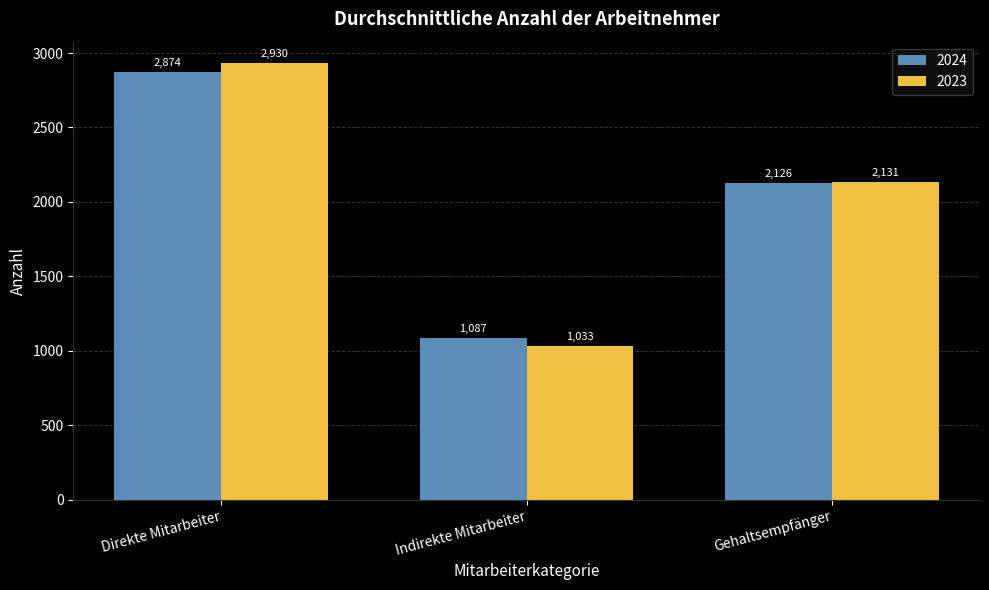

What is the difference between the highest and lowest values at Gehaltsempfänger?

5